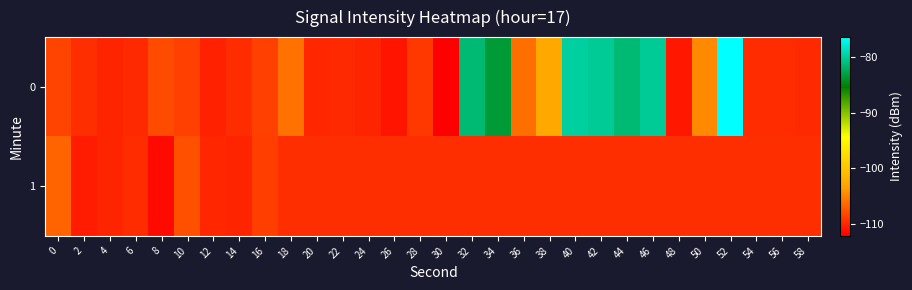

What is the maximum value shown in the chart?

-76.4